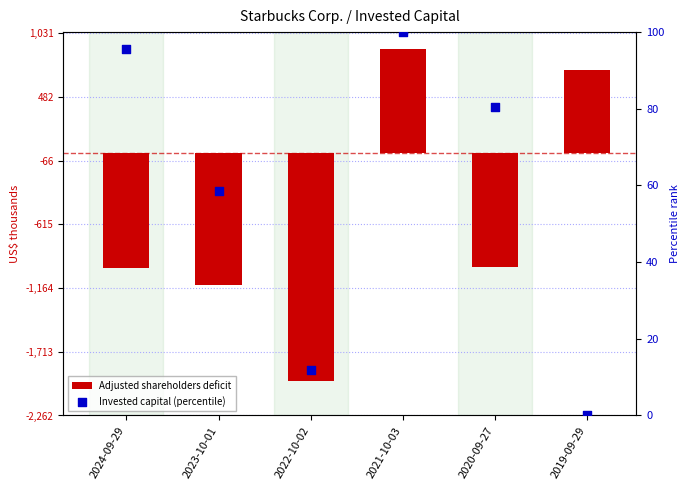

Which series has the largest total across all categories?

Invested capital (percentile)